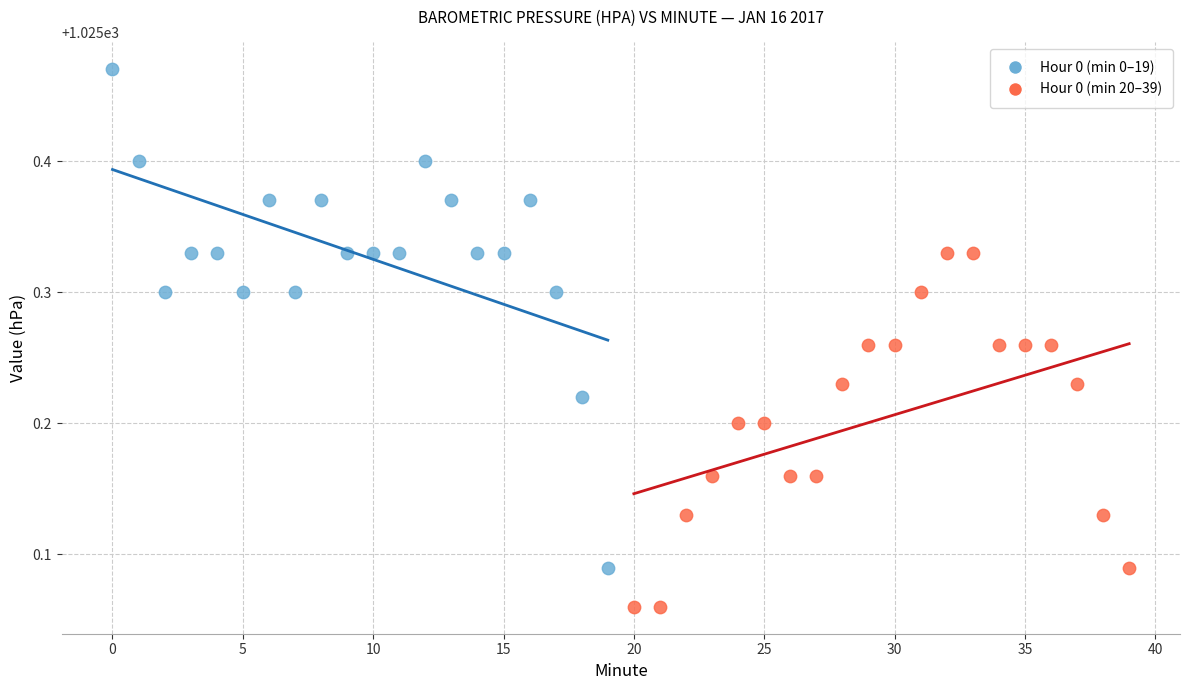

Which series reaches the minimum Y coordinate?

Hour 0 (min 20–39)